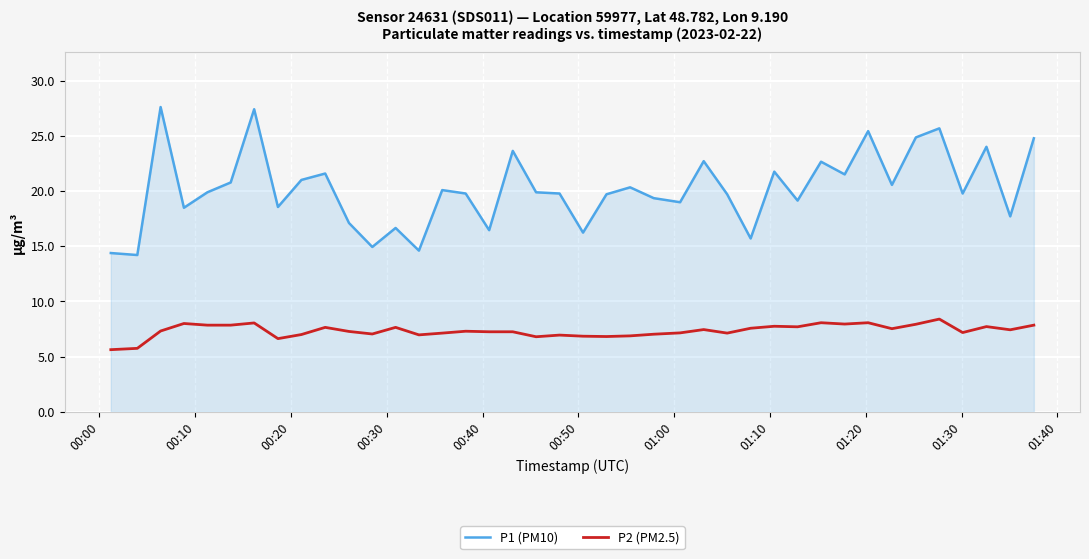

Rank the series by their maximum value, from highest to lowest.

P1 (PM10), P2 (PM2.5)